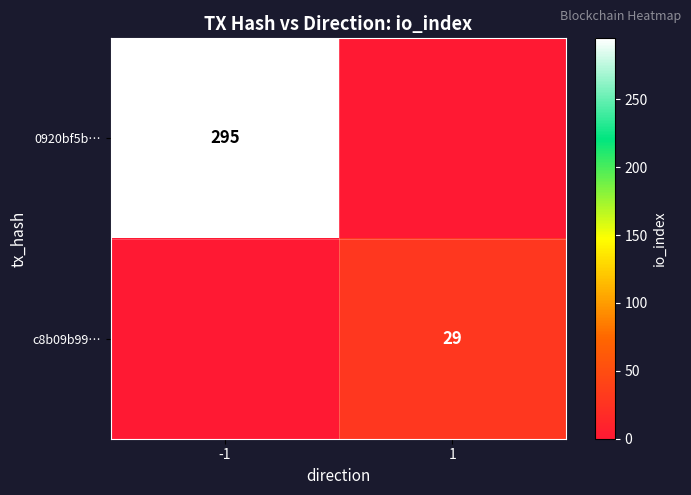

The 0920bf5b… series shows 295 at -1. True or false?

True